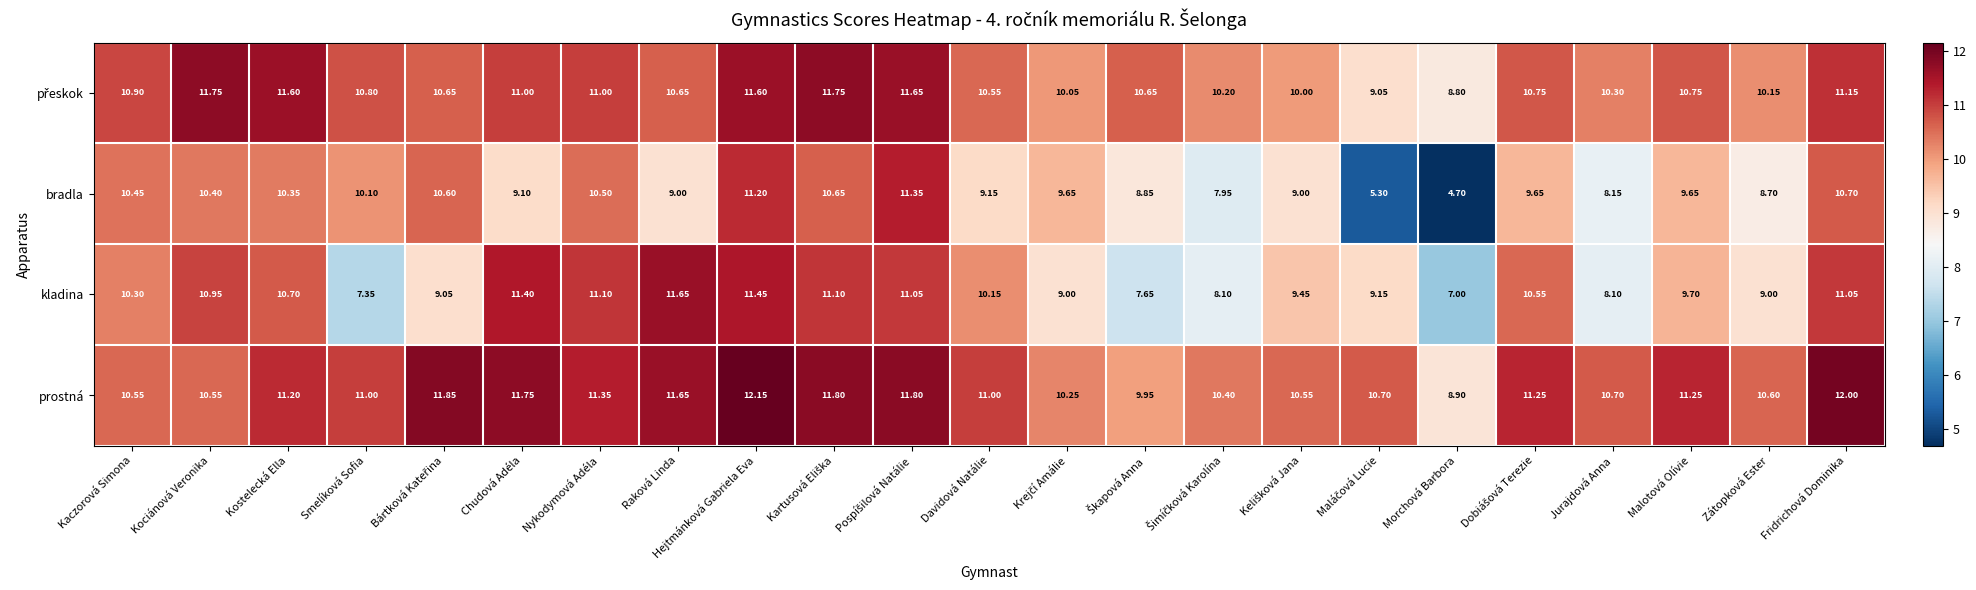

Which series has the widest spread of values?

bradla